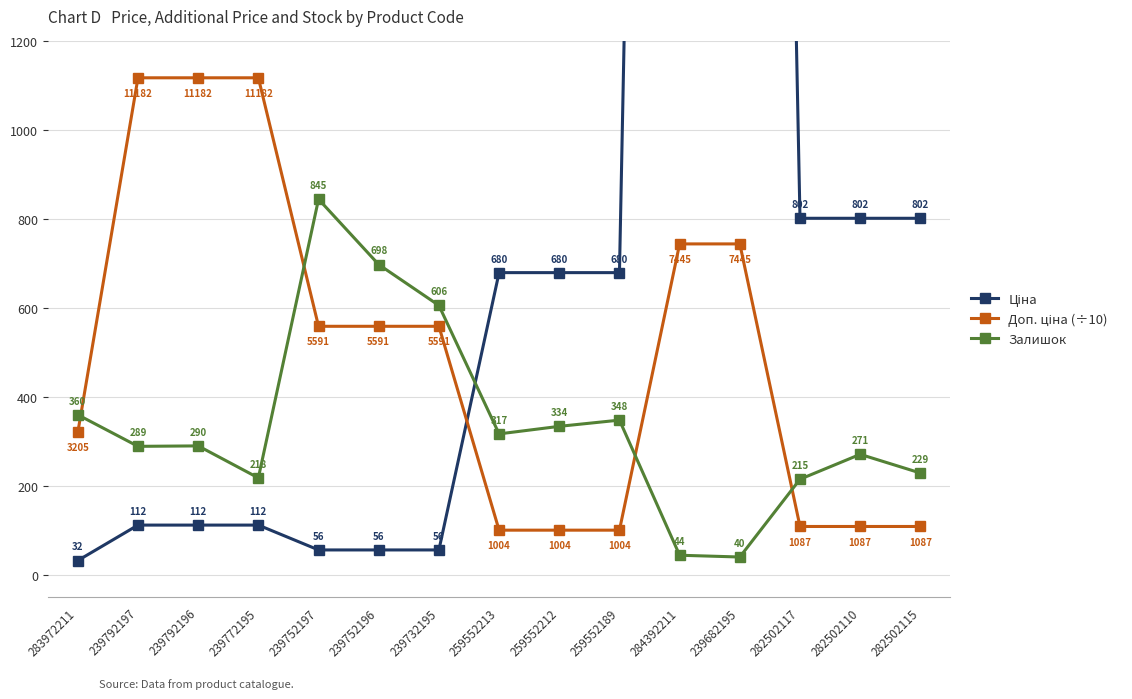

Is the value of Доп. ціна (÷10) at 284392211 greater than the value of Ціна at 282502117?

No